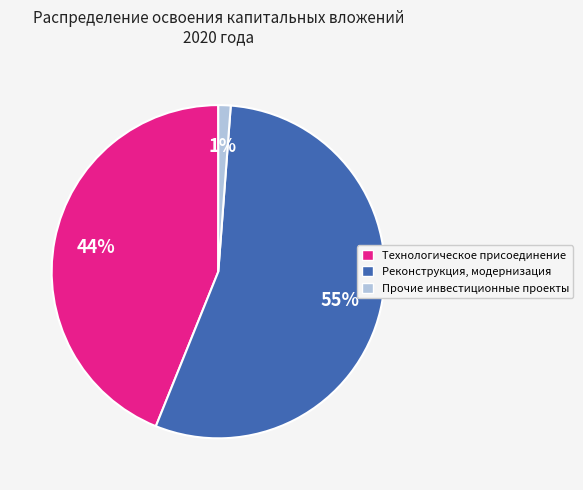

Which category has the smallest portion of the pie?

Прочие инвестиционные проекты